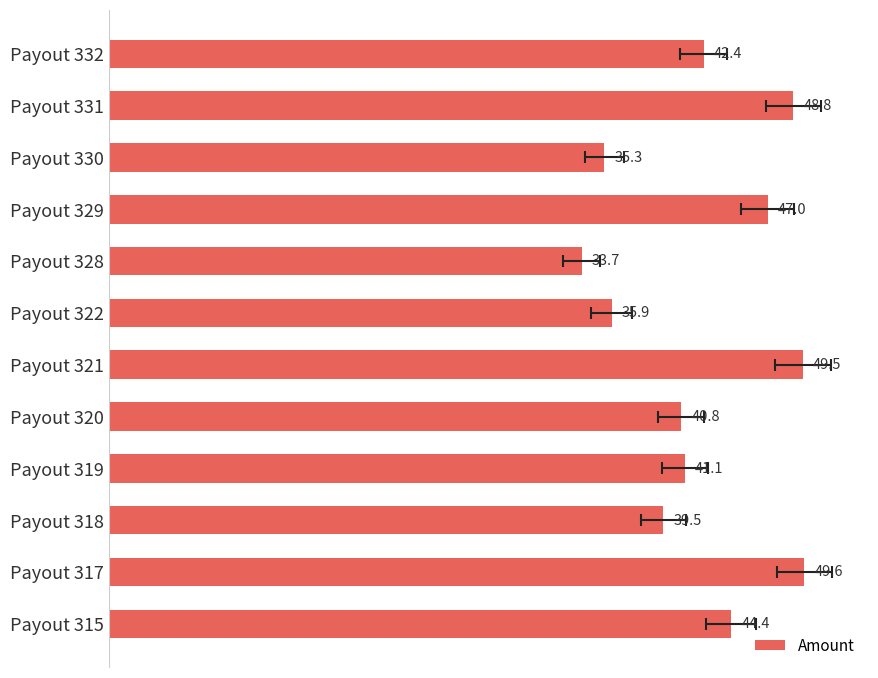

Reading left to right, list all the values displayed in this chart.

42.4	48.8	35.3	47.0	33.7	35.9	49.5	40.8	41.1	39.5	49.6	44.4